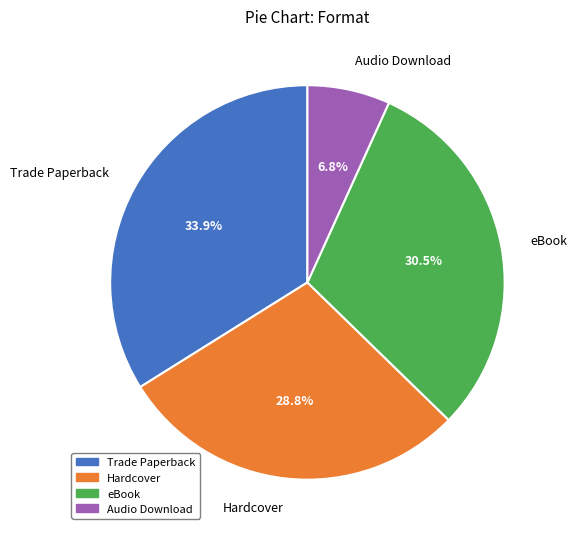

What is the smallest slice in the pie chart?

Audio Download